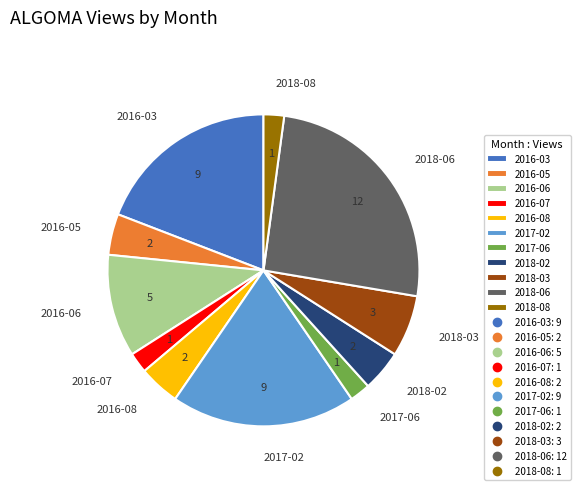

Is the sum of 2016-06 and 2018-02 greater than half?

No